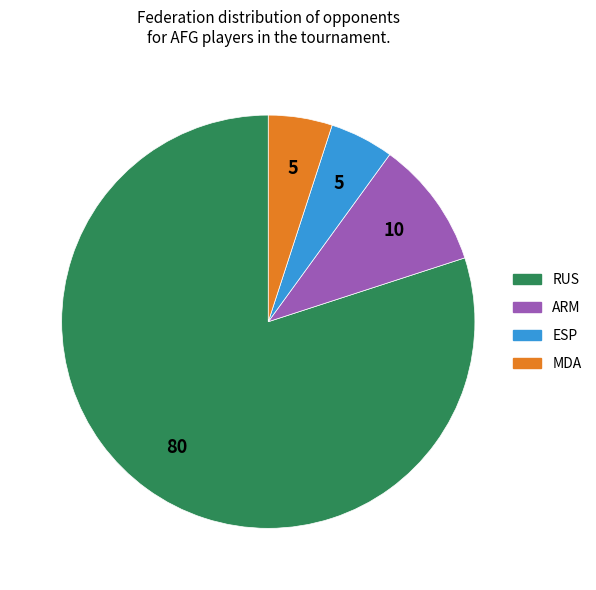

Is it true that ARM is 10% of the pie?

True